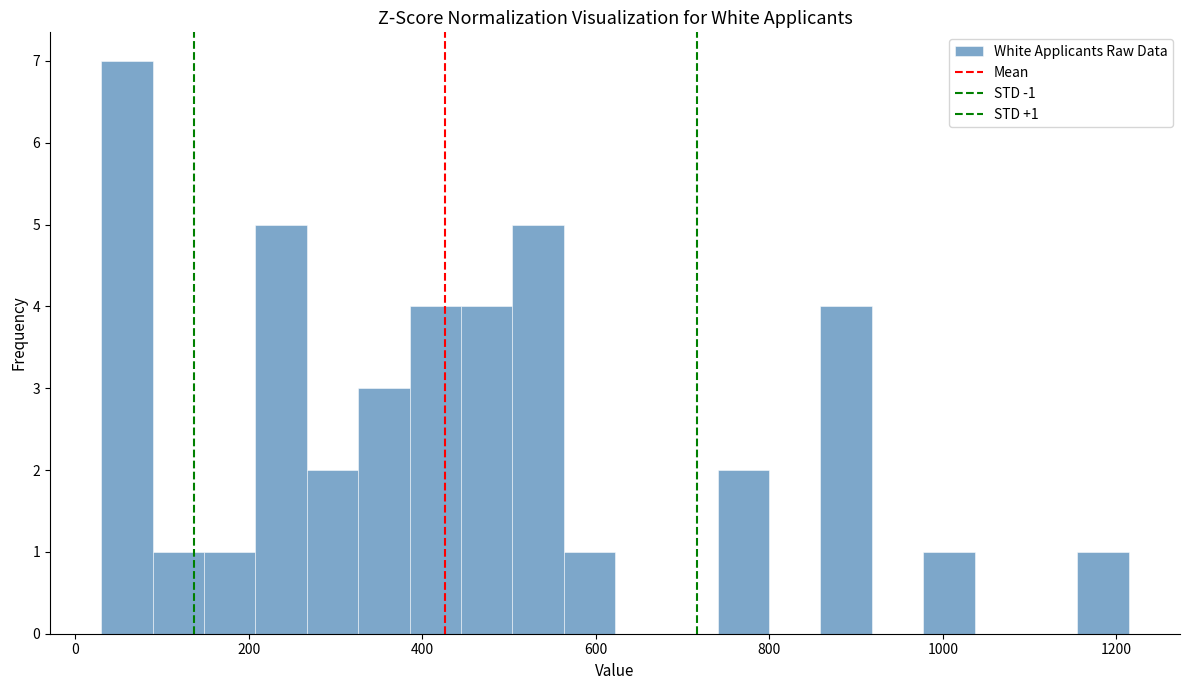

Read against the x-axis, roughly where is the centre of the tallest bar?

60